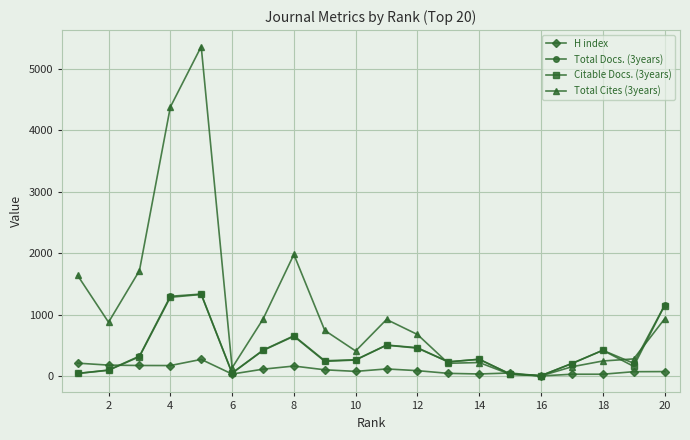

How many series are shown in this chart?

4